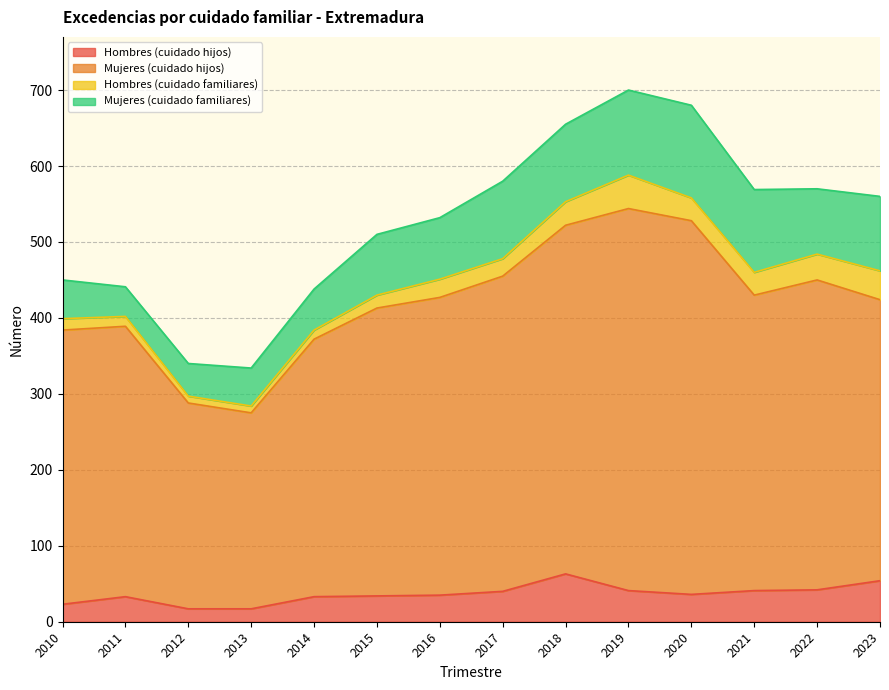

Where is the first local minimum for Mujeres (cuidado hijos)?

2013